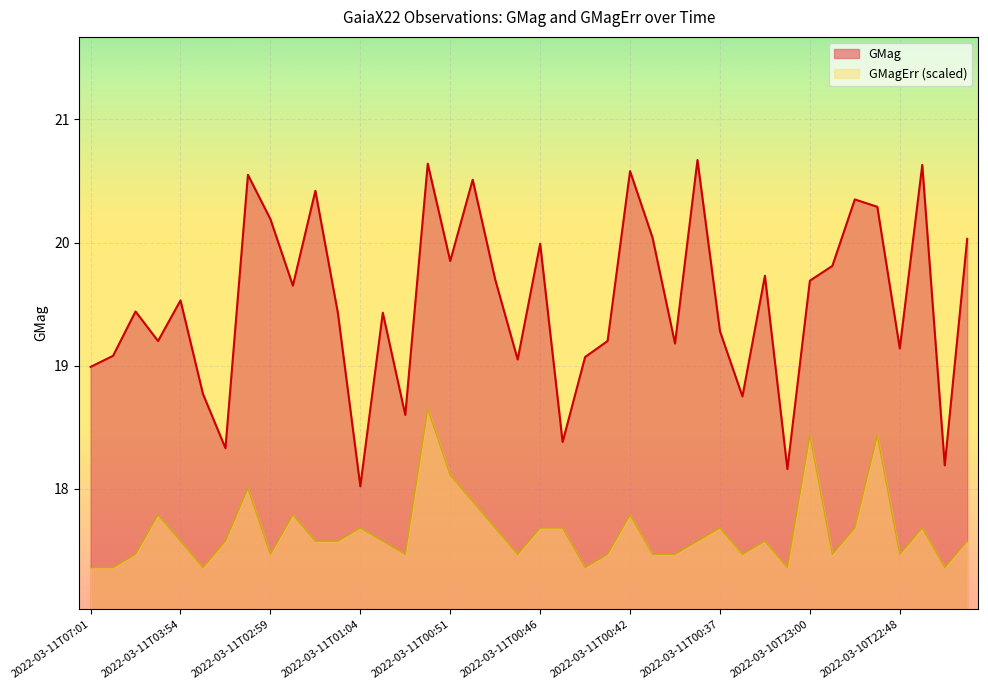

True or false: GMagErr and GMag intersect in this chart.

False